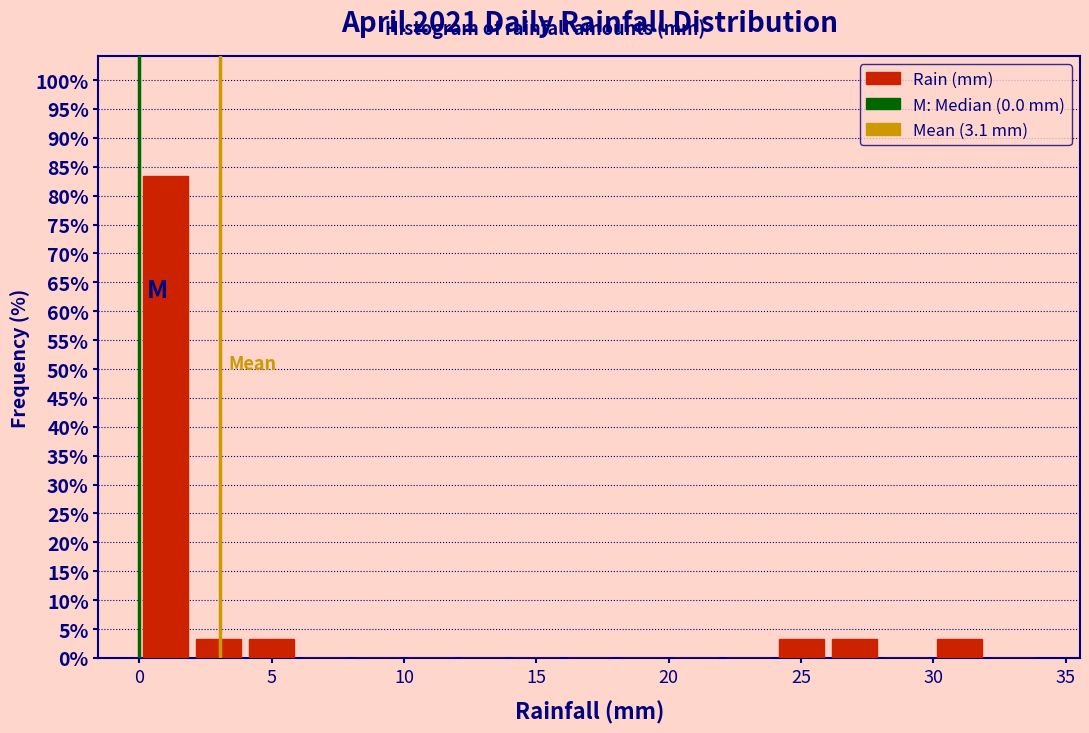

Which range on the x-axis has the tallest bar?

0 to 2